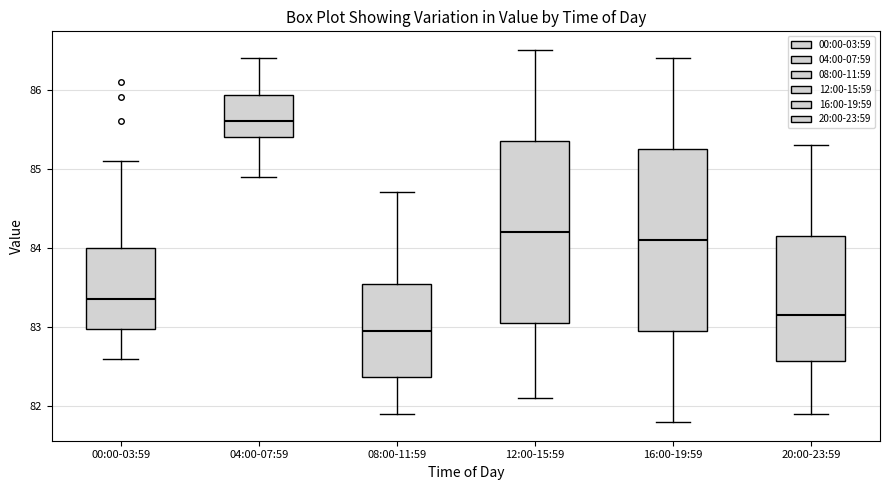

Where does the upper whisker of the box for 04:00-07:59 end on the y-axis? The values are not printed on the chart, so give them approximately, as read against the axis.

86.4